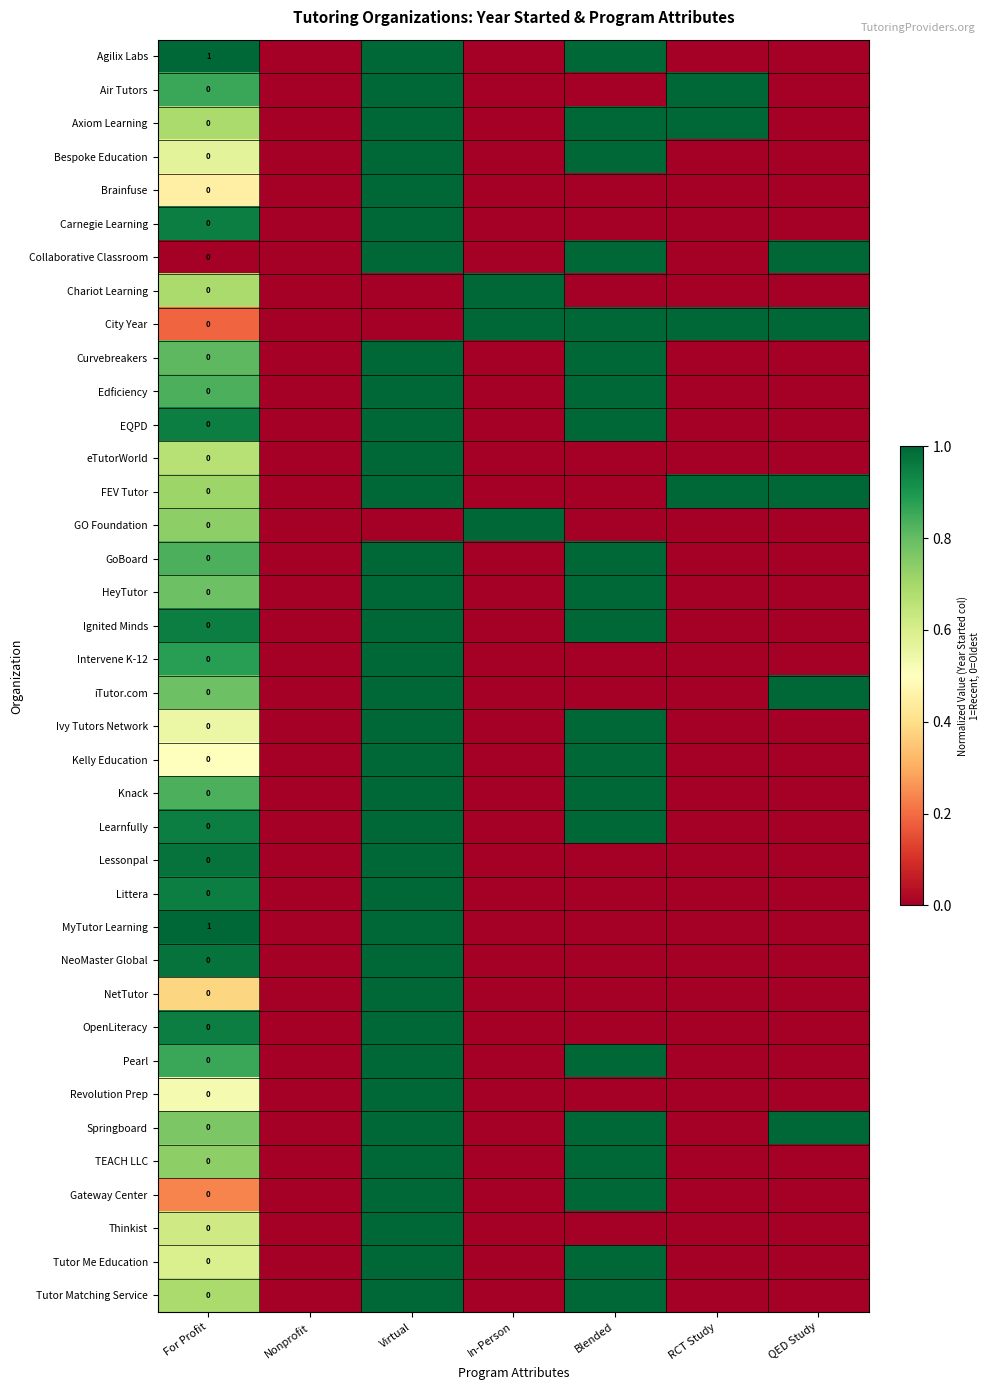

Rank the series at Virtual from highest to lowest value.

Agilix Labs, Air Tutors, Axiom Learning, Bespoke Education, Brainfuse, Carnegie Learning, Collaborative Classroom, Curvebreakers, Edficiency, EQPD, eTutorWorld, FEV Tutor, GoBoard, HeyTutor, Ignited Minds, Intervene K-12, iTutor.com, Ivy Tutors Network, Kelly Education, Knack, Learnfully, Lessonpal, Littera, MyTutor Learning, NeoMaster Global, NetTutor, OpenLiteracy, Pearl, Revolution Prep, Springboard, TEACH LLC, Gateway Center, Thinkist, Tutor Me Education, Tutor Matching Service, Chariot Learning, City Year, GO Foundation